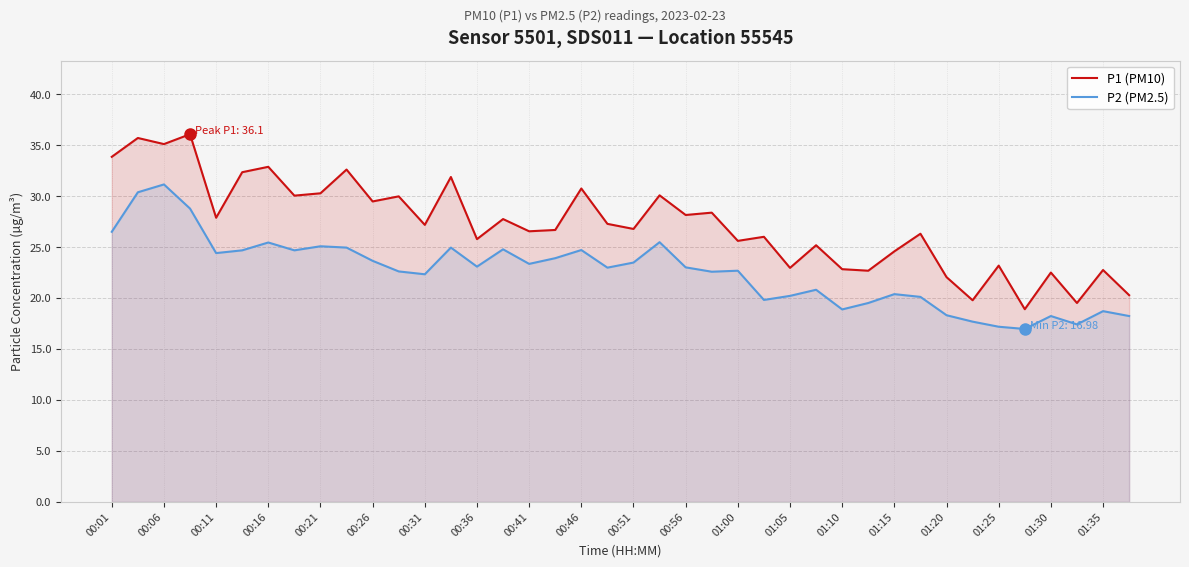

What is the highest value of the P1 (PM10) series?

36.1